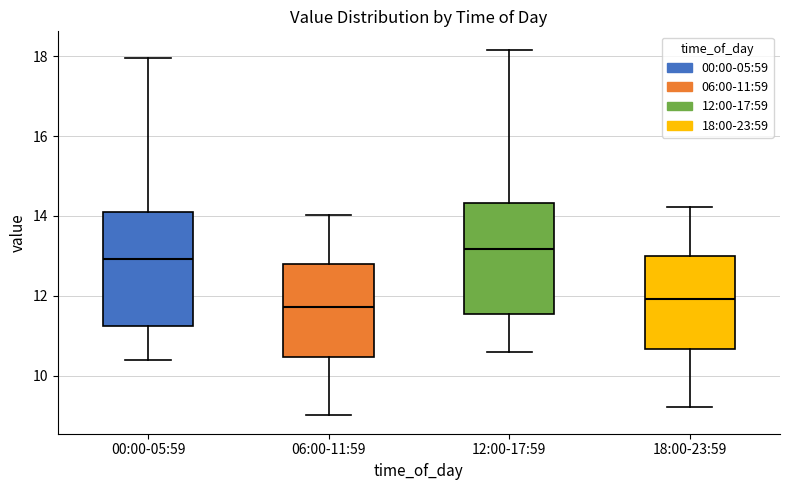

Reading left to right, transcribe this box plot: for each box, give where its median line is, the range the box spans, and where its two whiskers end, as read against the y-axis. The values are not printed on the chart, so give them approximately, as read against the axis.

00:00-05:59: median 13.0, box 11.2 to 14.0, whiskers 10.4 to 18.0
06:00-11:59: median 11.8, box 10.4 to 12.8, whiskers 9.0 to 14.0
12:00-17:59: median 13.2, box 11.6 to 14.4, whiskers 10.6 to 18.2
18:00-23:59: median 12.0, box 10.6 to 13.0, whiskers 9.2 to 14.2